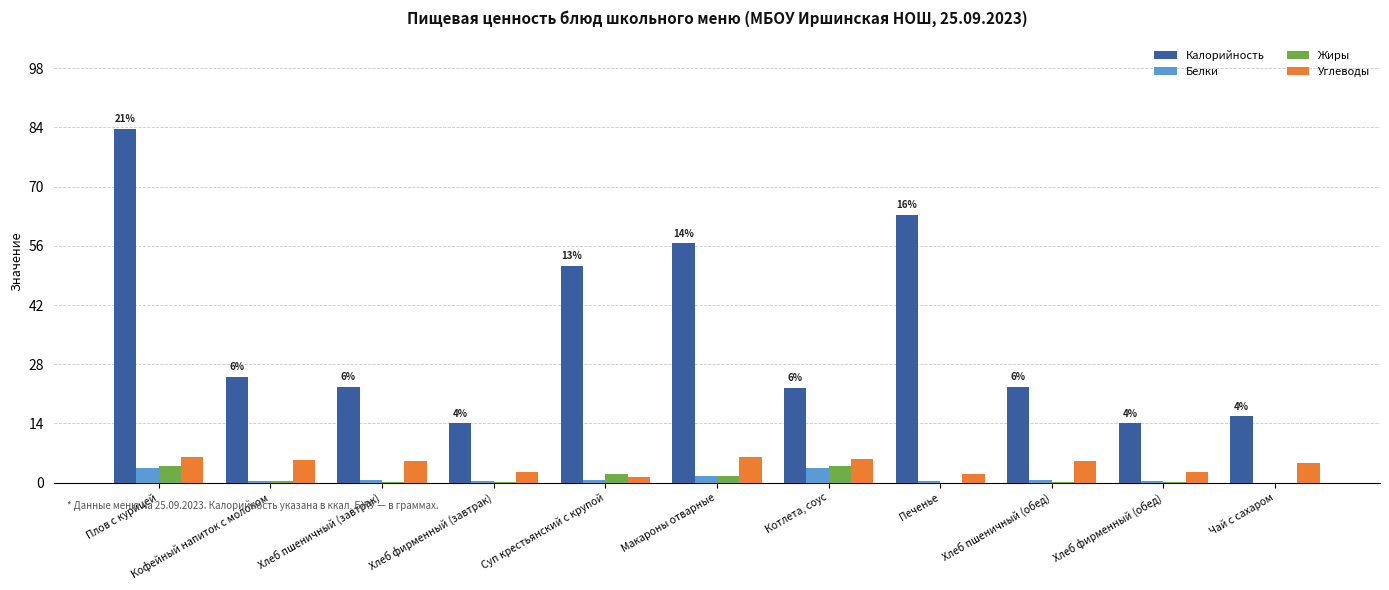

What is the label of the 8th bar from the right?

Хлеб фирменный (завтрак)